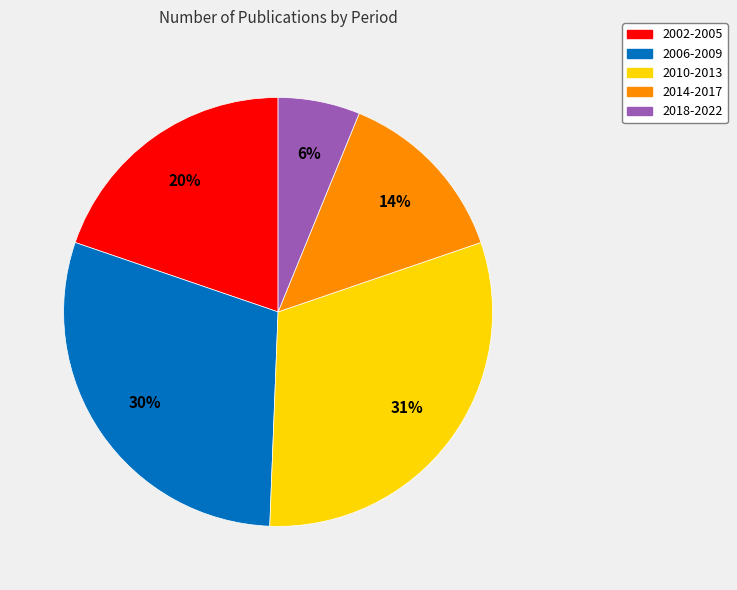

What is the largest slice in the pie chart?

2010-2013